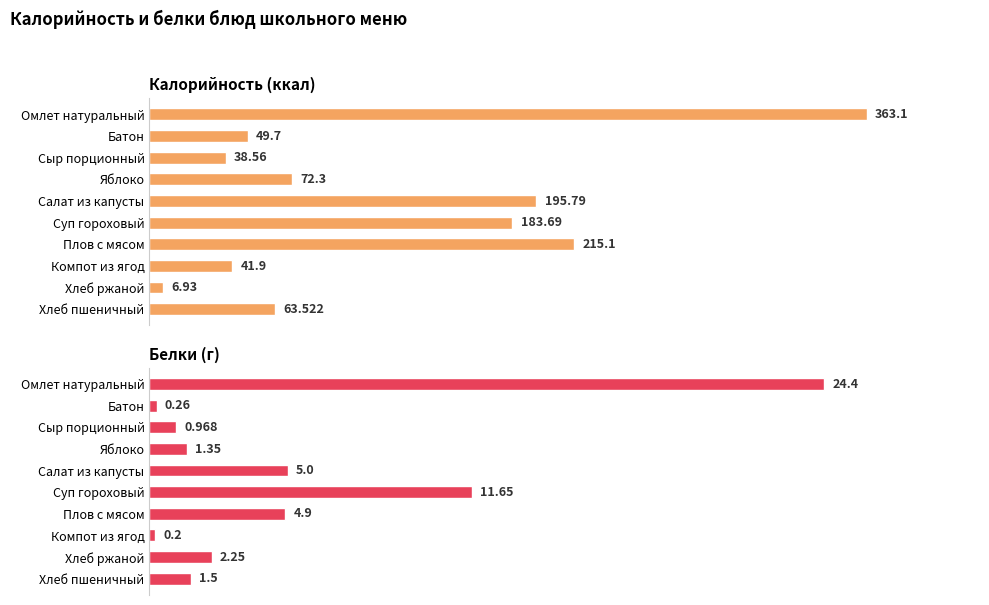

True or false: Калорийность (ккал) has a value of 81.2 at Салат из капусты.

False